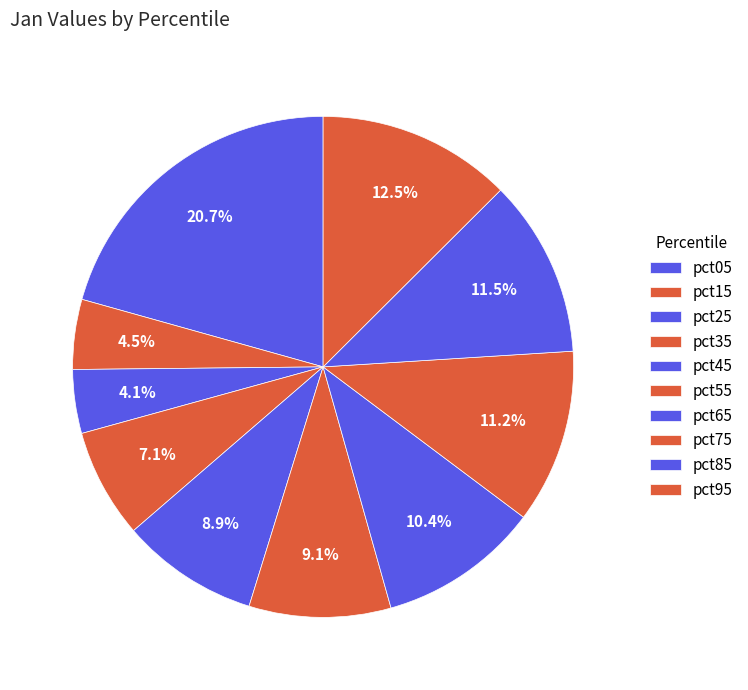

What is the largest slice in the pie chart?

pct05